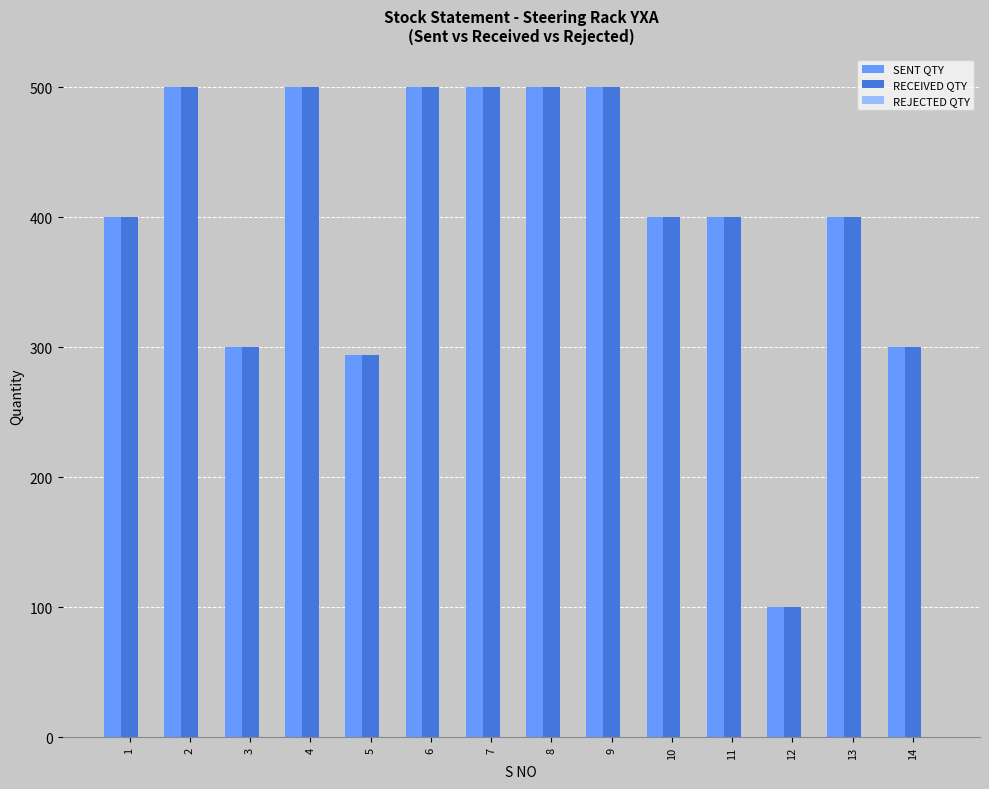

What is the maximum value for RECEIVED QTY?

500